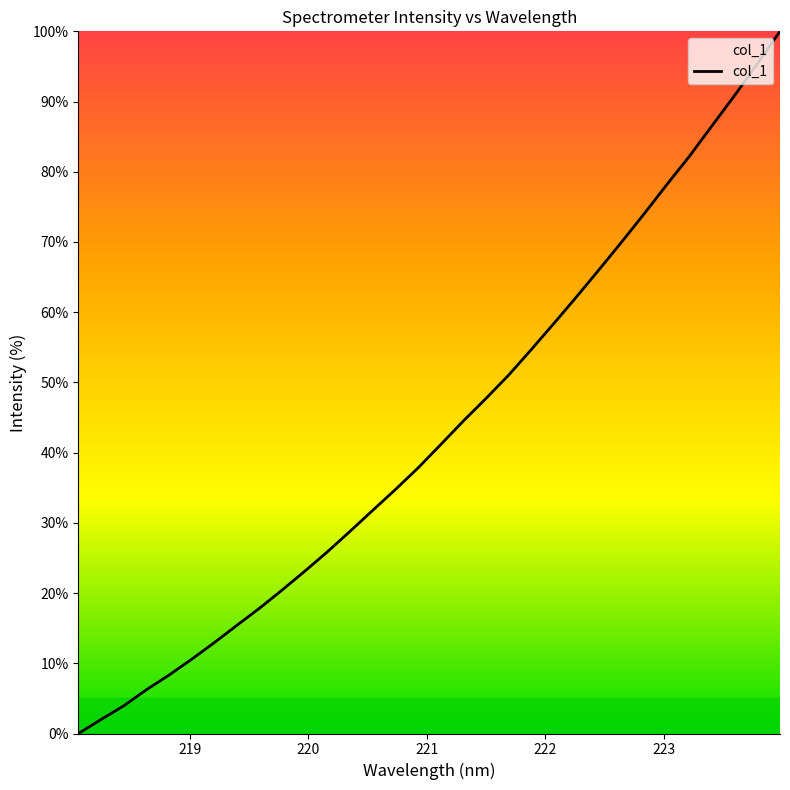

What is the greatest value displayed?

100.0